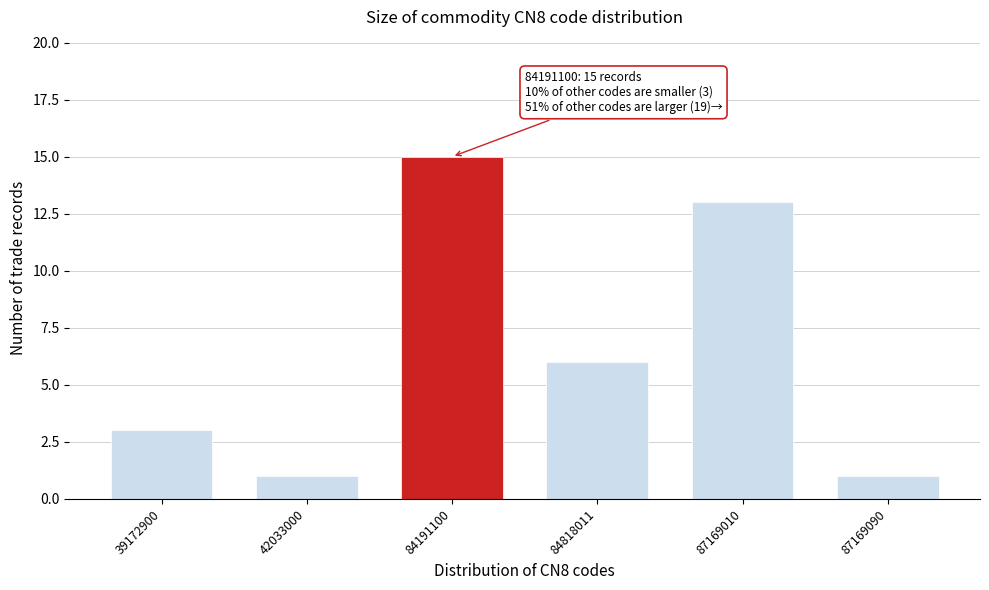

Reading left to right, extract all data points from this chart.

39172900=3	42033000=1	84191100=15	84818011=6	87169010=13	87169090=1